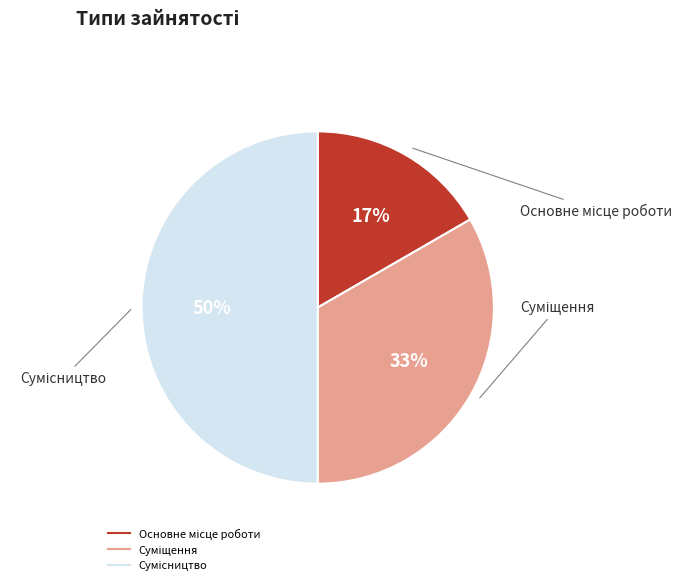

To the nearest percent, what is the difference between the largest and smallest slice percentages?

33%